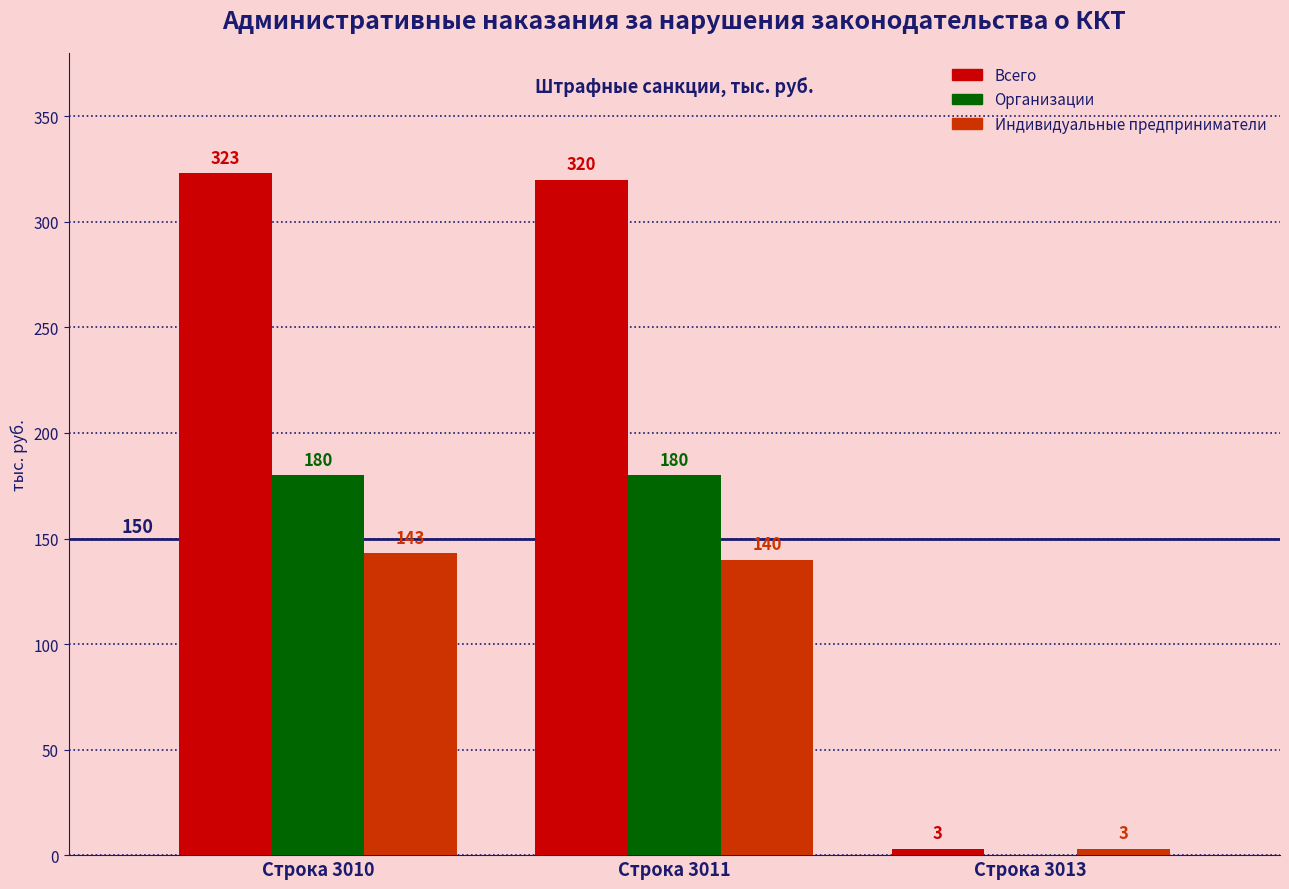

At which label does Индивидуальные предприниматели reach its peak?

Строка 3010